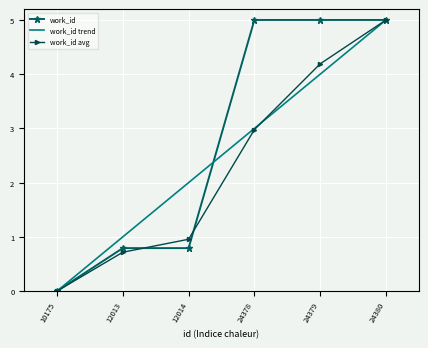

What is the value of the 6th point from the left?

5.0